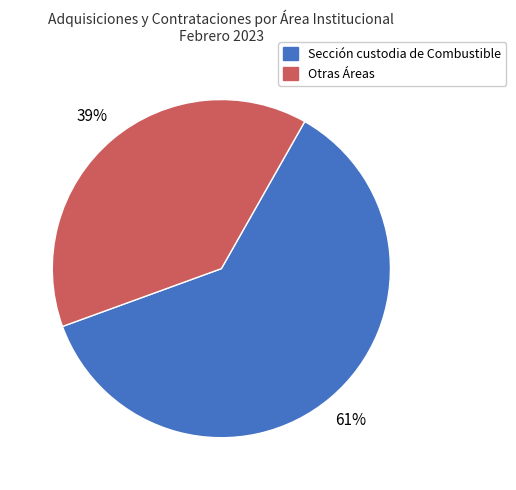

To the nearest percent, what is the difference between the largest and smallest slice percentages?

22%